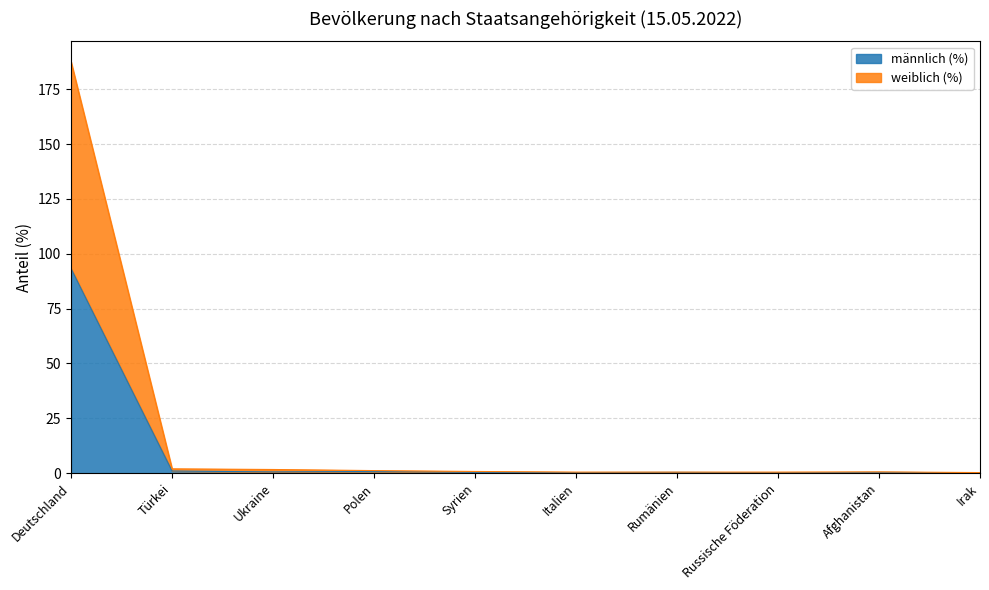

How many lines are shown in the chart?

2